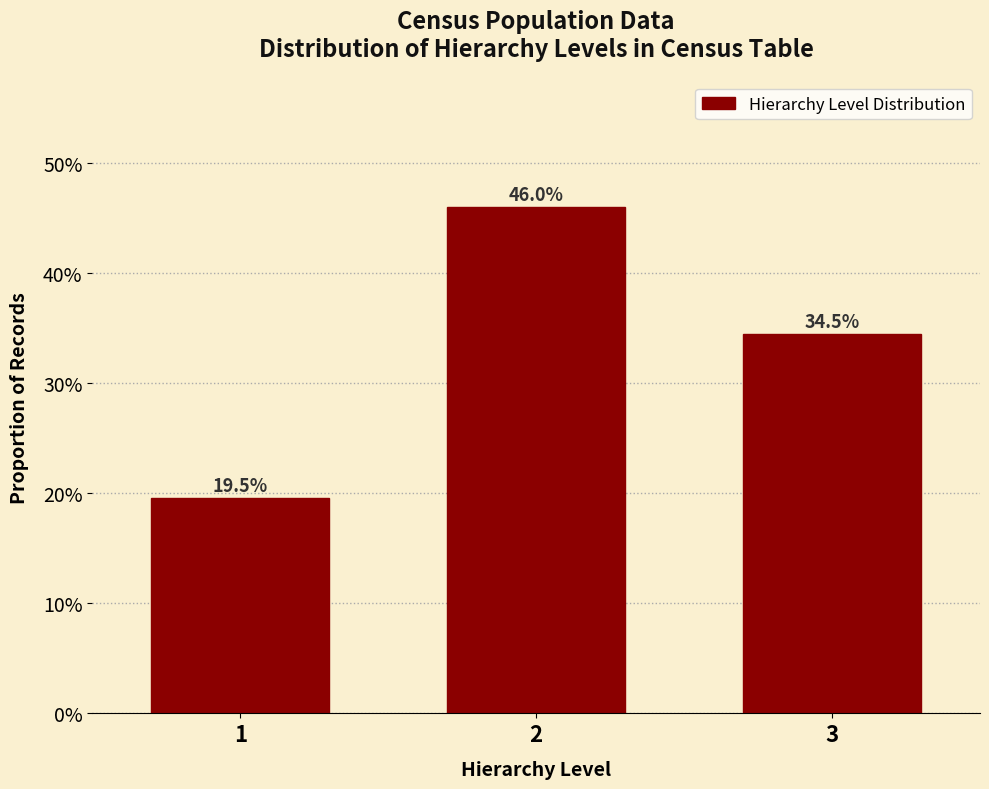

Does the chart contain any negative values?

No